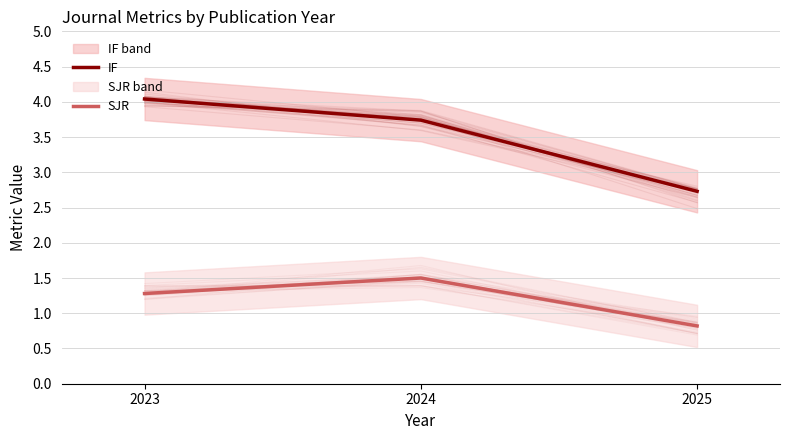

What is the difference between the SJR values at 2023 and 2025?

0.5